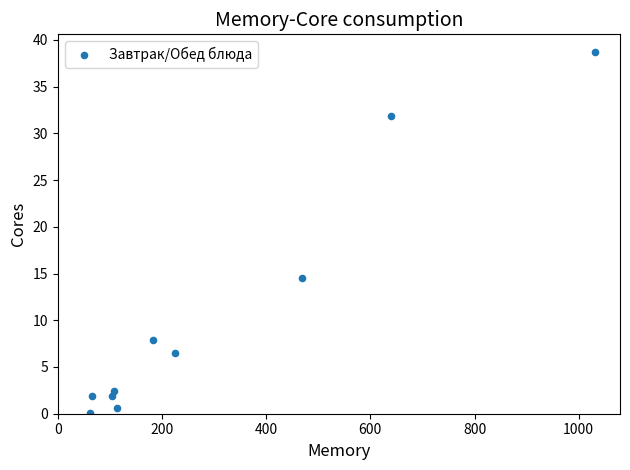

What is the average X value?

299.9